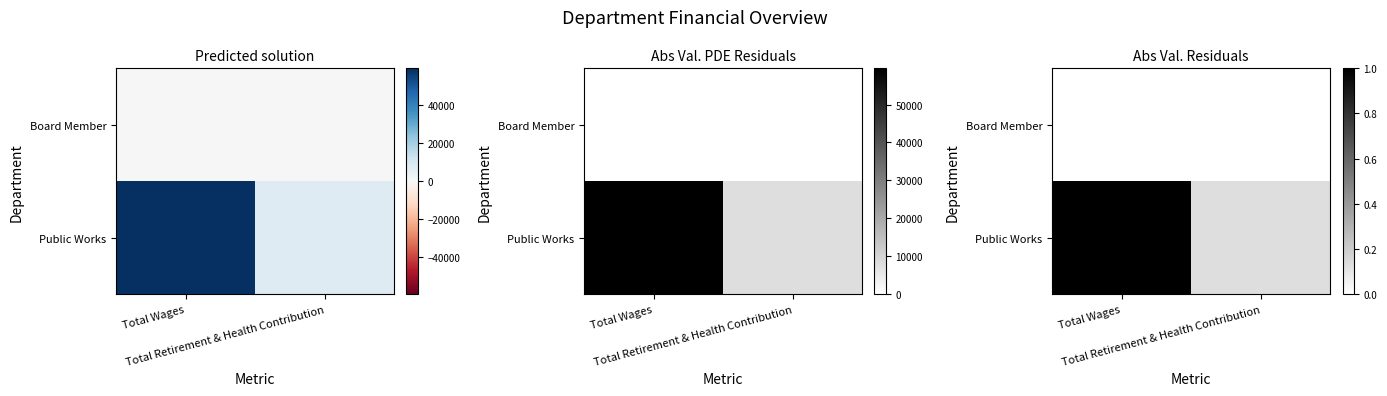

How many data points does each series have?

2